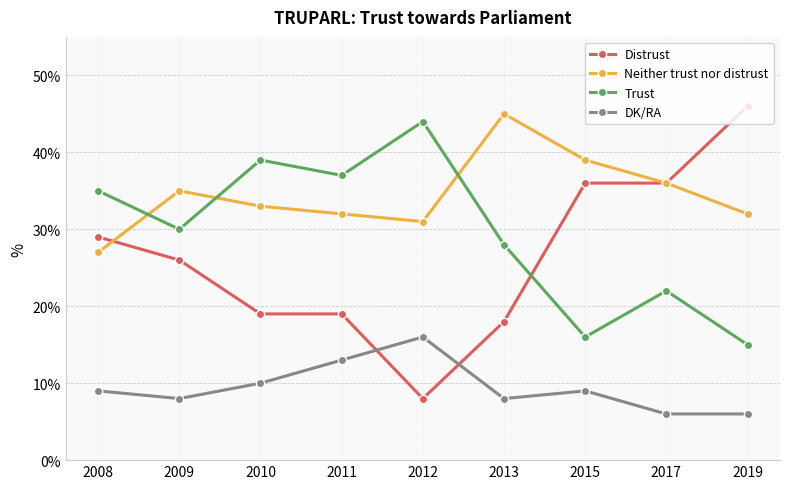

What is the value of the Neither trust nor distrust point at the 5th from the left?

31